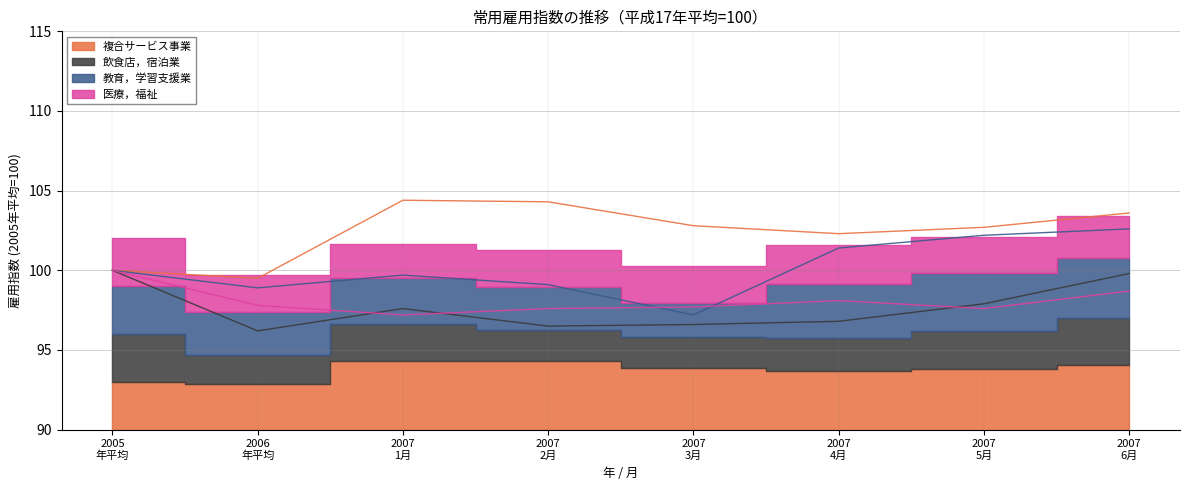

True or false: 複合サービス事業 and 飲食店，宿泊業 cross at least once.

False